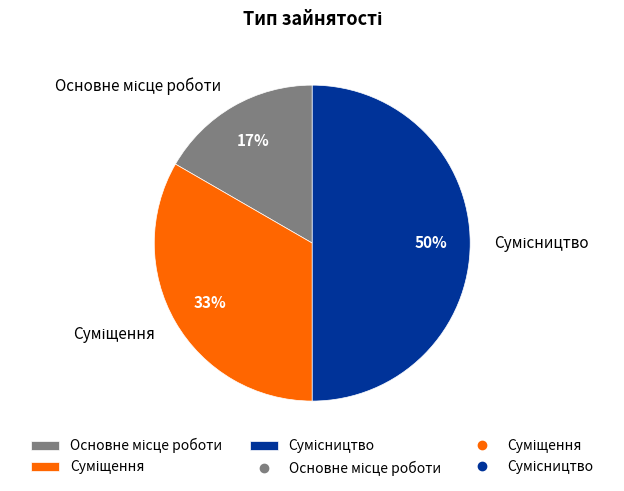

To the nearest percent, what is the average slice percentage?

33%